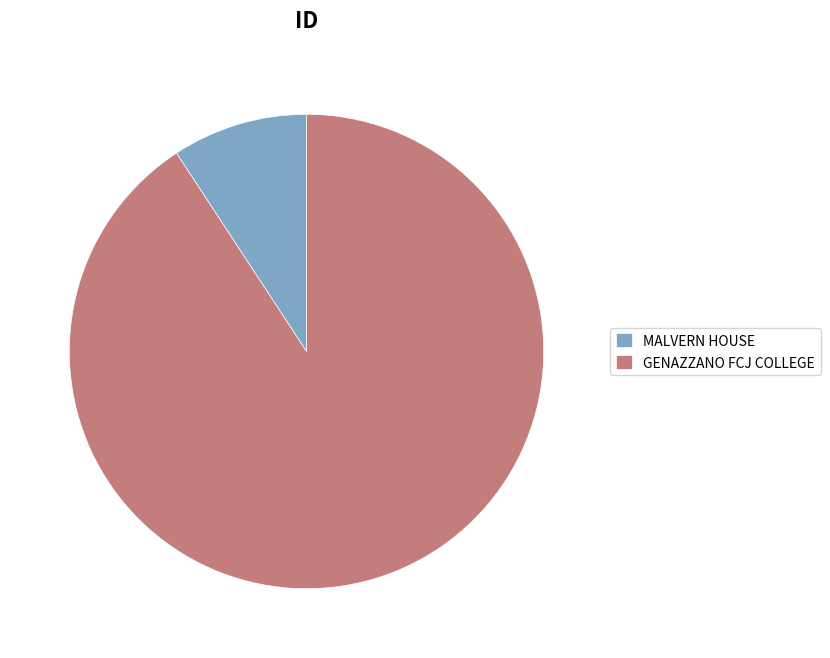

Which slice is the largest?

GENAZZANO FCJ COLLEGE